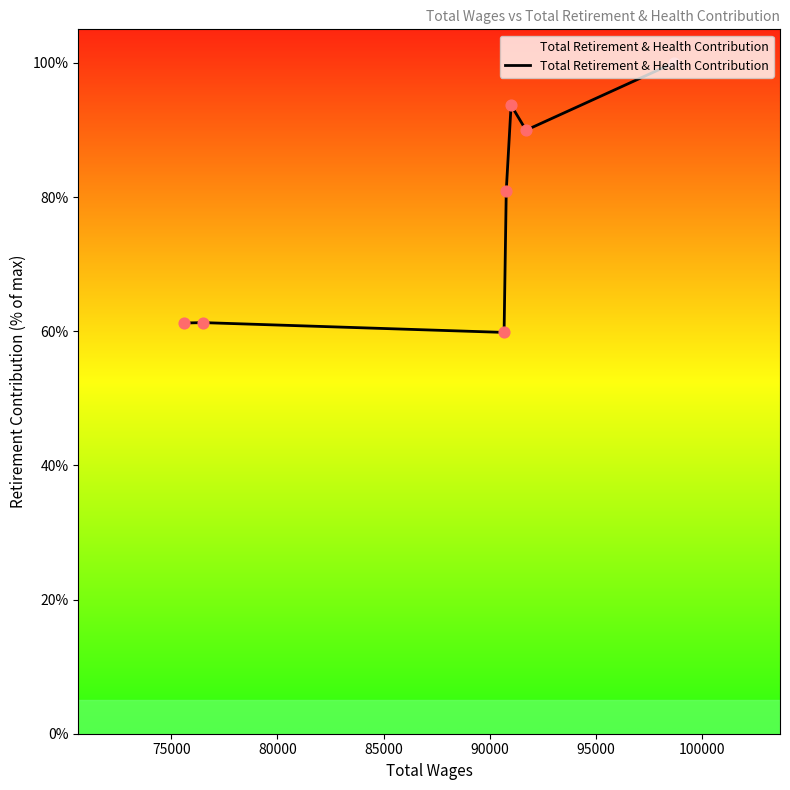

What is the difference between the second highest and second lowest values?

32.5